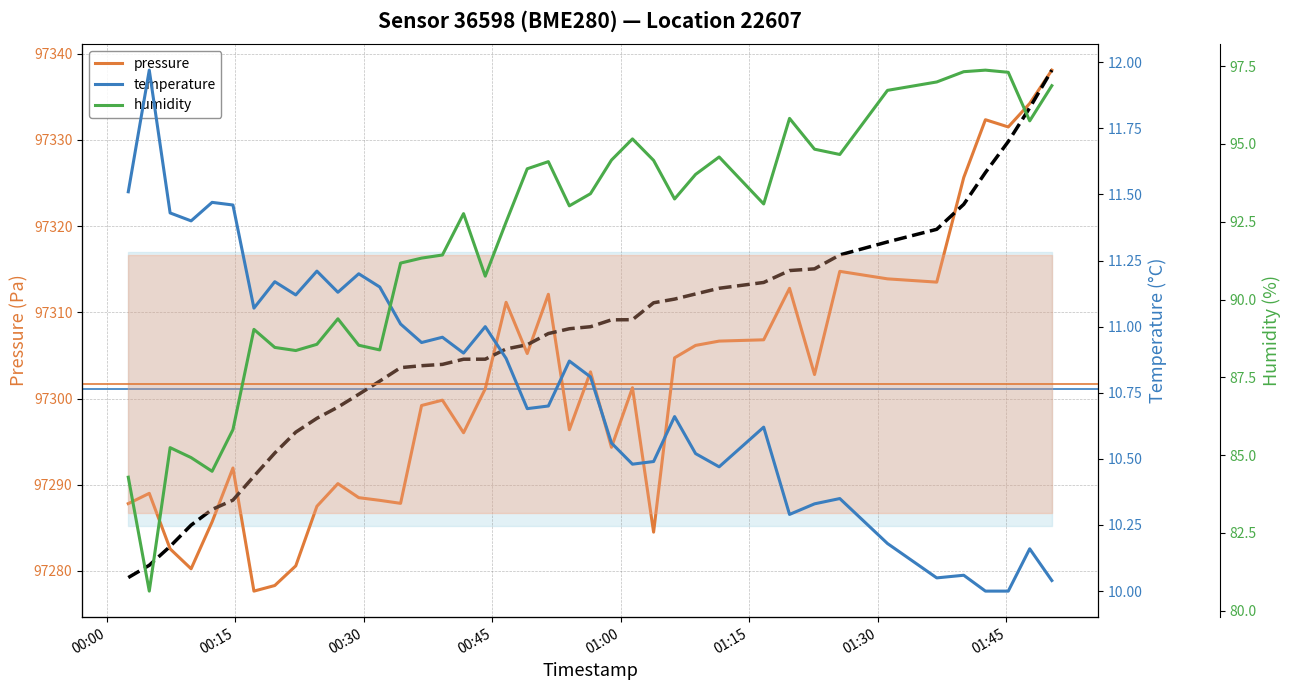

How many lines are shown in the chart?

4